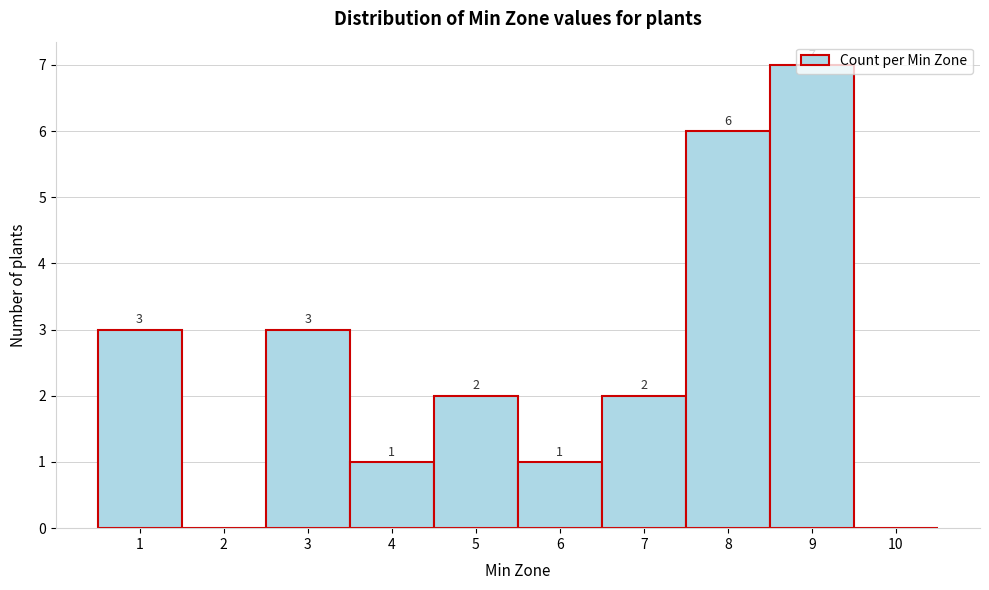

Which range on the x-axis has the tallest bar?

8.5 to 9.5